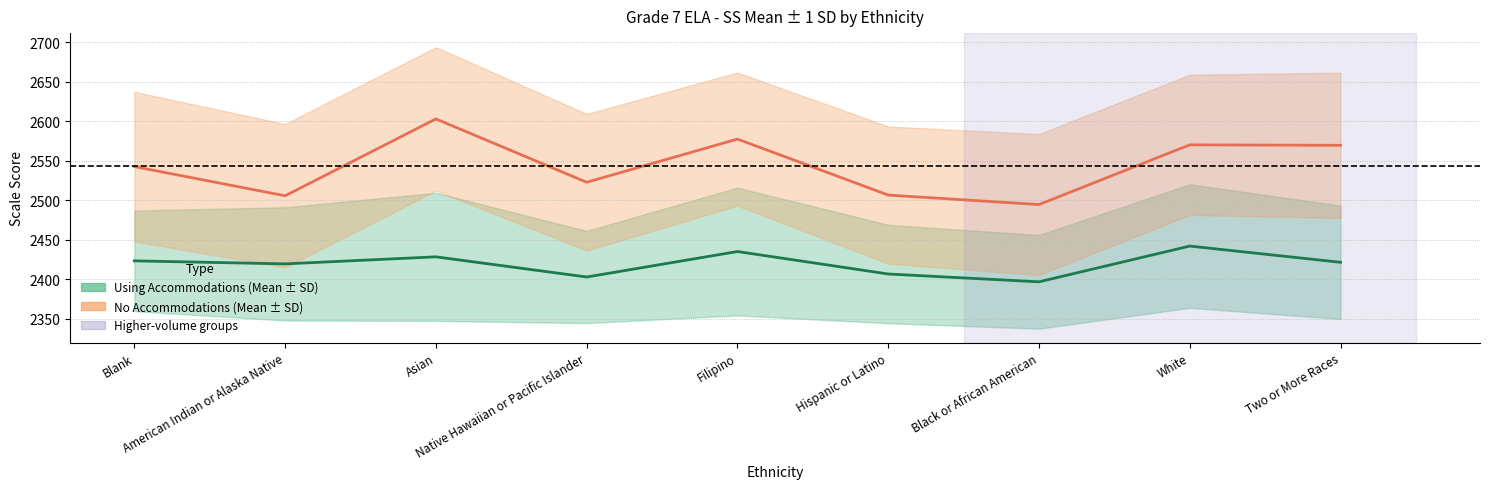

Reading left to right, transcribe all the data shown in this chart.

Using Accommodations - SS Mean: 2423.3	2419.5	2428.4	2402.9	2435.1	2406.7	2396.8	2442.0	2421.5
No Accommodations - SS Mean: 2542.5	2505.6	2602.8	2522.7	2577.3	2506.5	2494.5	2570.0	2569.4